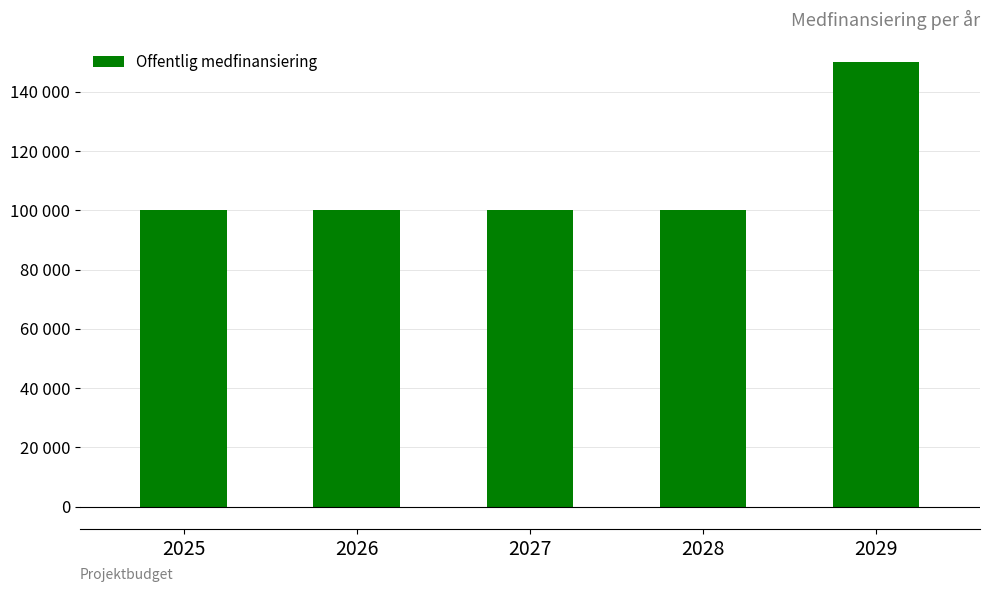

What is the difference between the maximum and minimum values?

50000